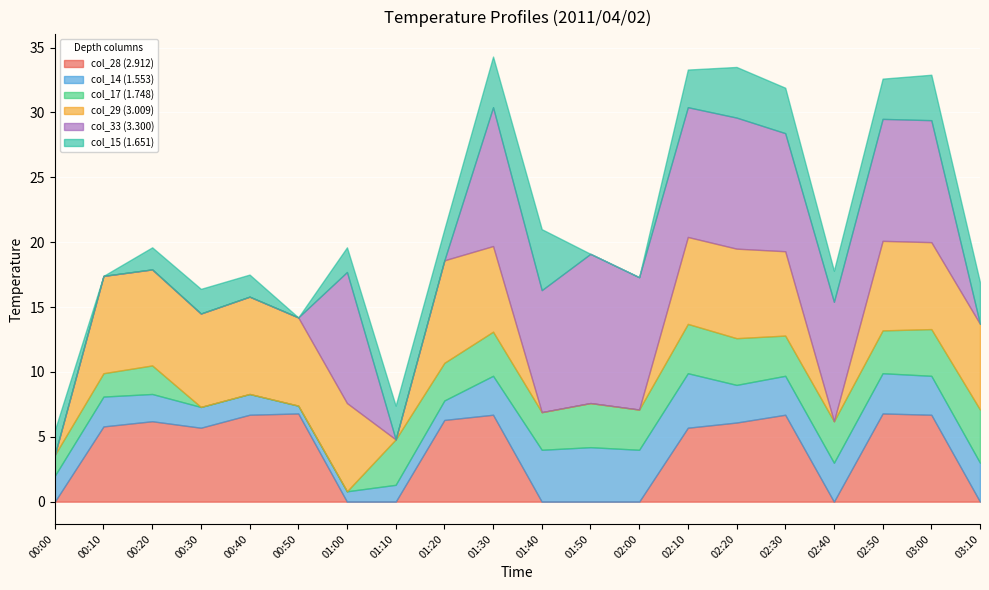

What is the total value across all series at 03:00?

32.9